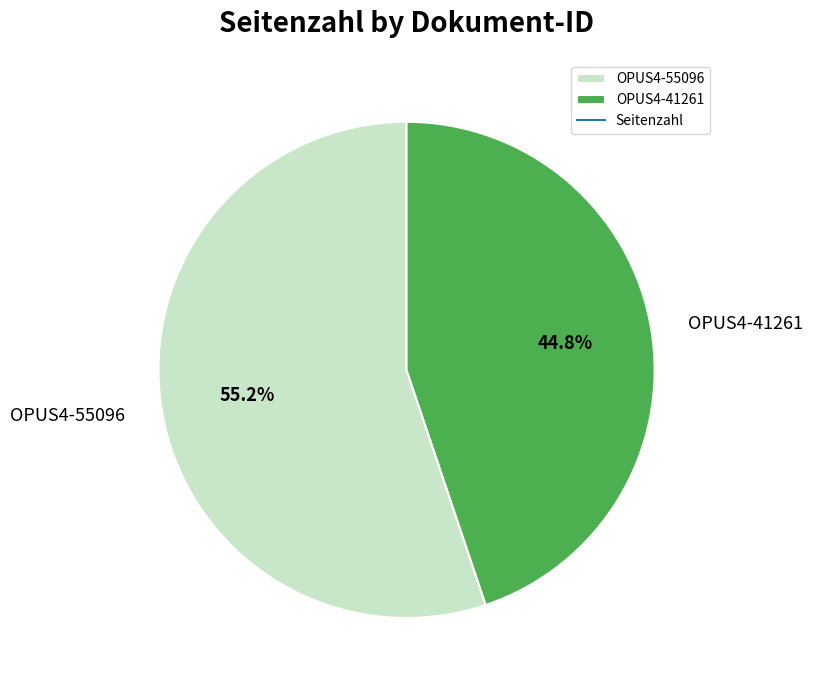

Which category has the smallest portion of the pie?

OPUS4-41261